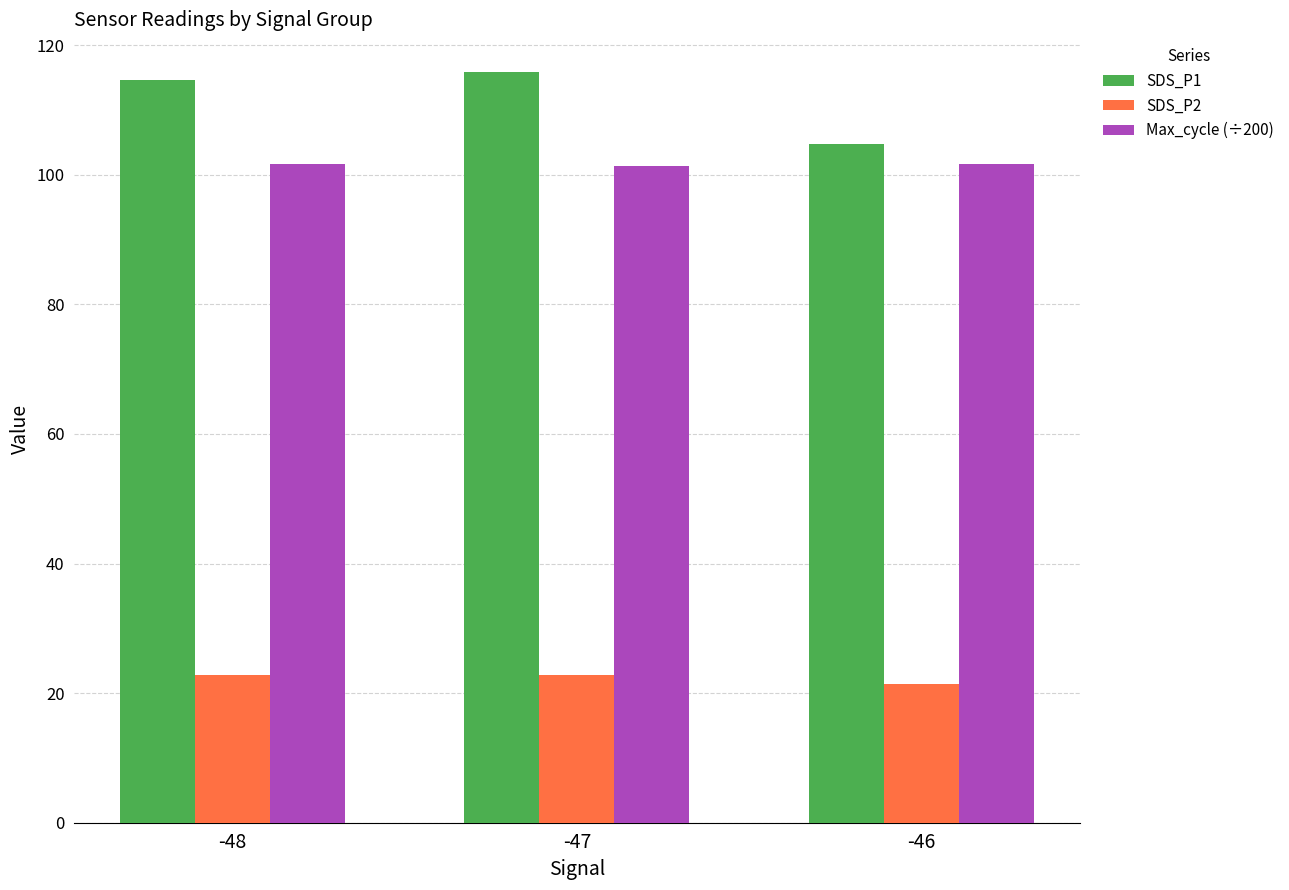

Rank the series at -46 from lowest to highest value.

SDS_P2, Max_cycle (÷200), SDS_P1